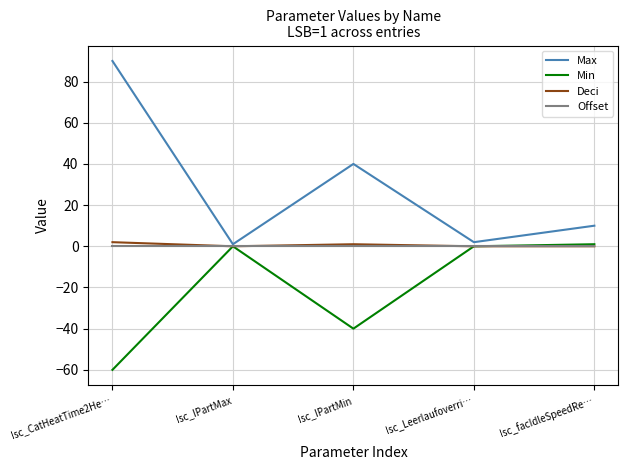

Does the chart display data point markers on the line(s)?

No